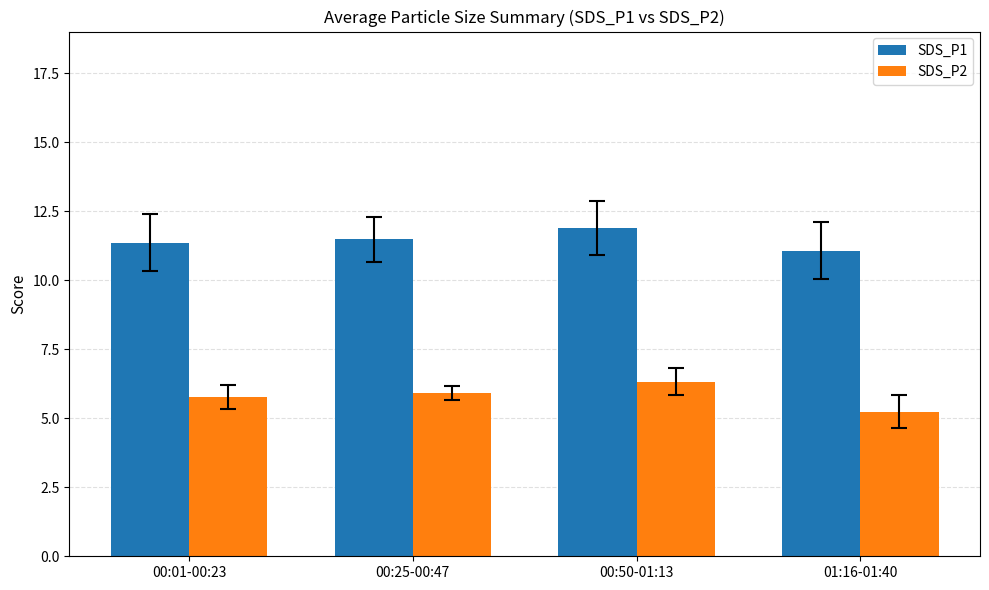

Reading right to left, transcribe all the data shown in this chart.

SDS_P1: 11.1	11.9	11.5	11.4
SDS_P2: 5.2	6.3	5.9	5.8